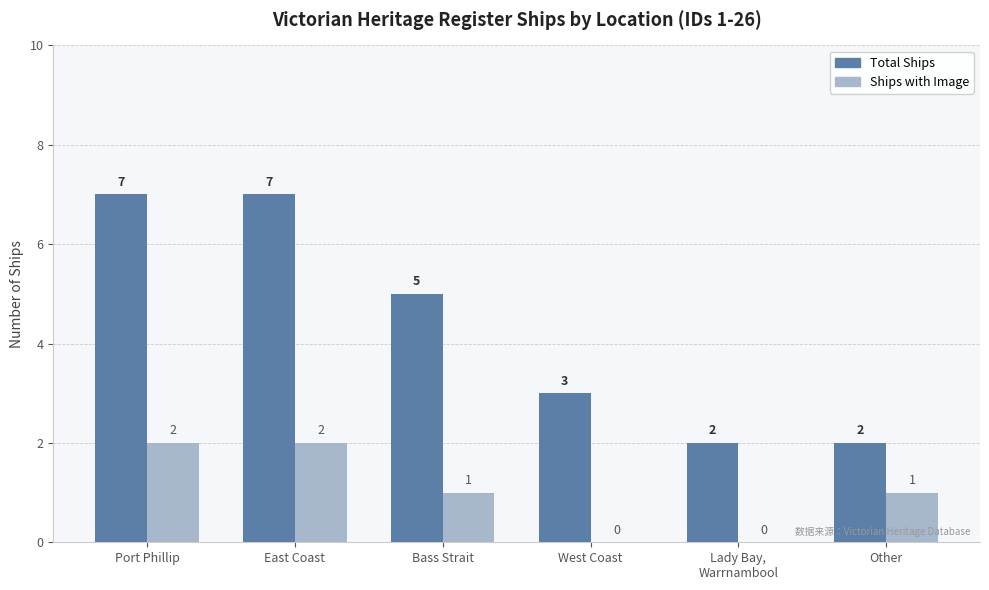

What is the sum of all Ships with Image values?

6